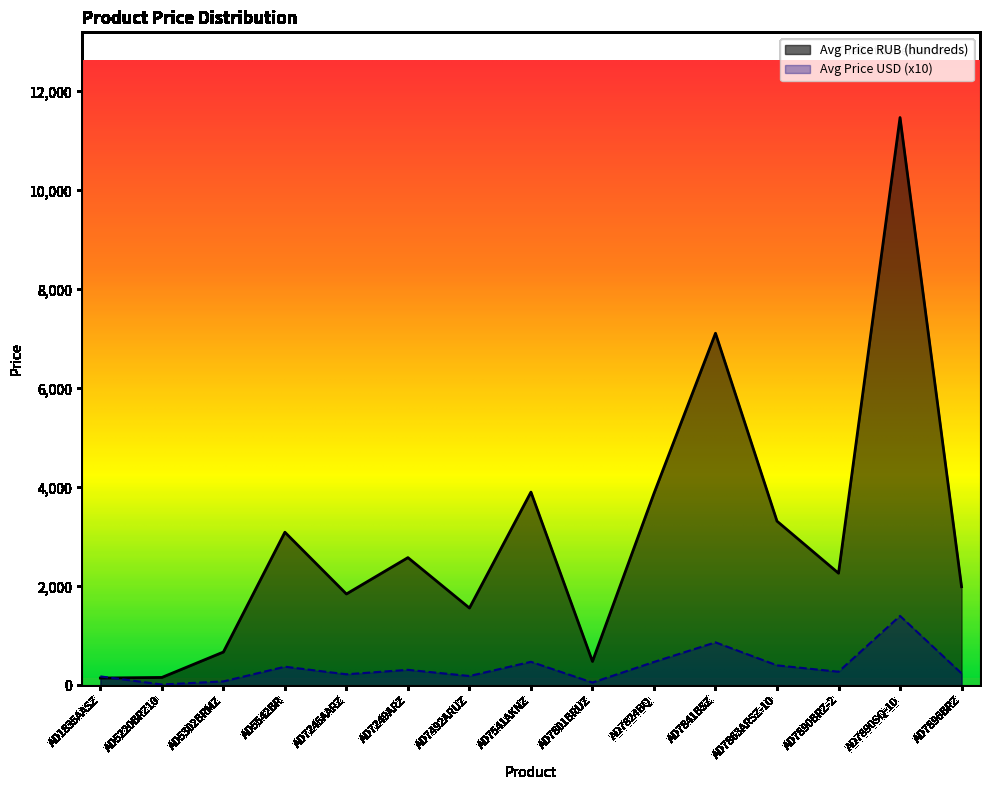

Reading left to right, transcribe all the data shown in this chart.

Avg Price RUB (hundreds): 150.2	162.8	676.0	3096.0	1848.8	2583.1	1564.9	3906.6	485.4	3880.6	7115.1	3319.7	2268.3	11472.7	1995.7
Avg Price USD: 184.0	19.9	82.8	379.3	226.5	316.5	191.7	478.6	59.5	475.5	871.7	406.7	277.9	1405.6	244.5